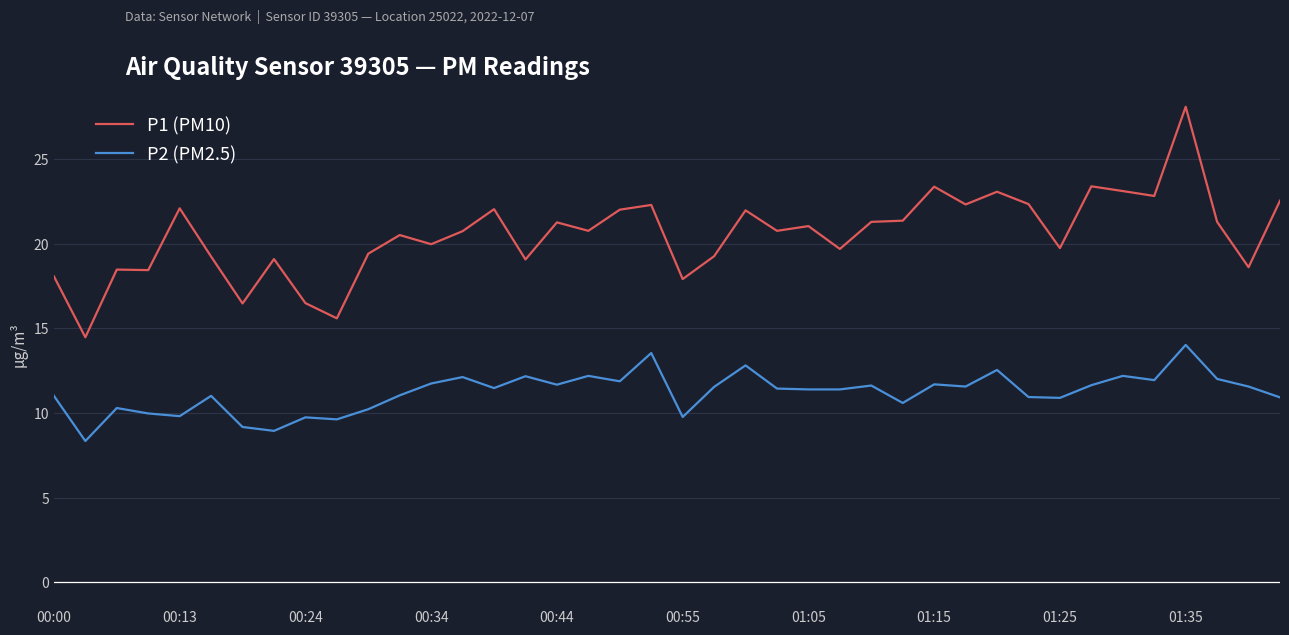

What are all the series names shown in the legend?

P1 (PM10), P2 (PM2.5)